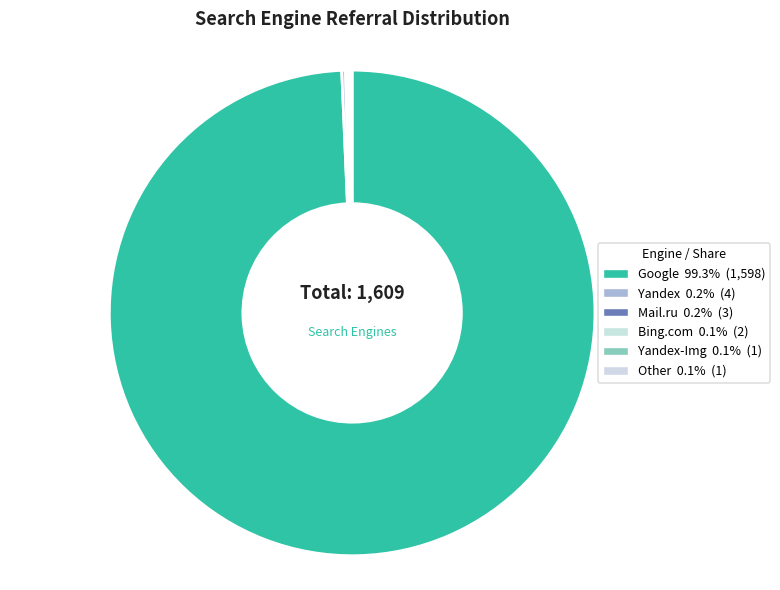

To the nearest percent, what is the difference between the largest and smallest slice percentages?

99%